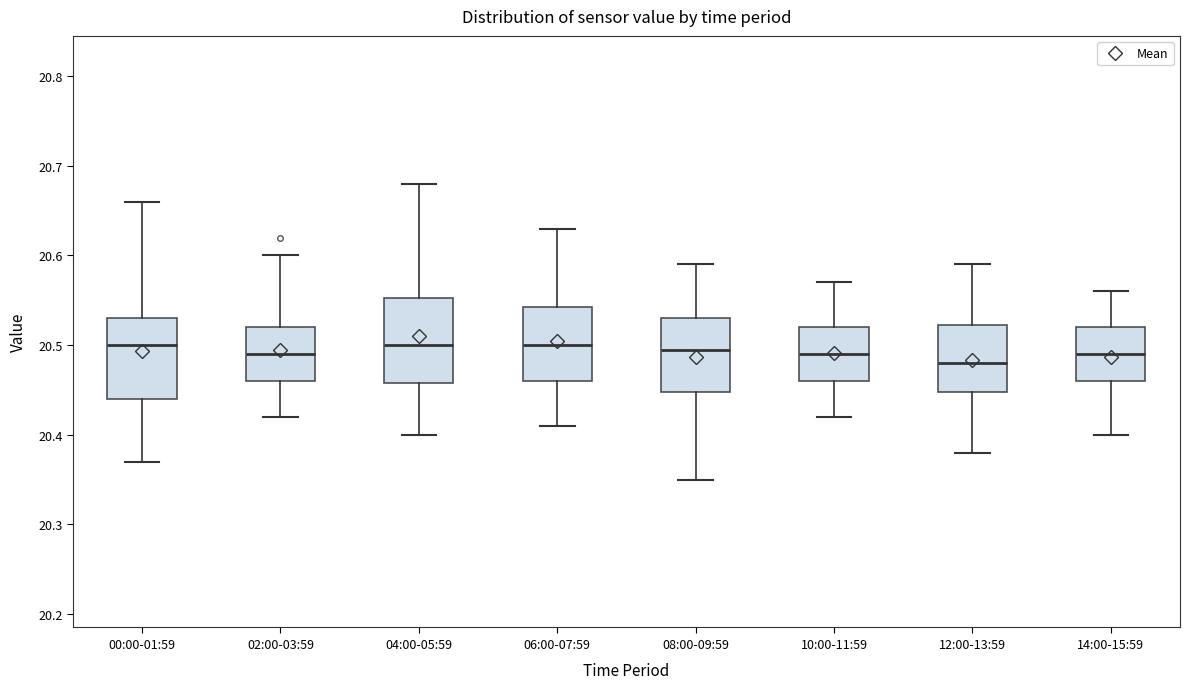

Reading left to right, transcribe this box plot: for each box, give where its median line is, the range the box spans, and where its two whiskers end, as read against the y-axis. The values are not printed on the chart, so give them approximately, as read against the axis.

00:00-01:59: median 20.50, box 20.44 to 20.53, whiskers 20.37 to 20.66
02:00-03:59: median 20.49, box 20.46 to 20.52, whiskers 20.42 to 20.60
04:00-05:59: median 20.50, box 20.46 to 20.55, whiskers 20.40 to 20.68
06:00-07:59: median 20.50, box 20.46 to 20.54, whiskers 20.41 to 20.63
08:00-09:59: median 20.50, box 20.45 to 20.53, whiskers 20.35 to 20.59
10:00-11:59: median 20.49, box 20.46 to 20.52, whiskers 20.42 to 20.57
12:00-13:59: median 20.48, box 20.45 to 20.52, whiskers 20.38 to 20.59
14:00-15:59: median 20.49, box 20.46 to 20.52, whiskers 20.40 to 20.56